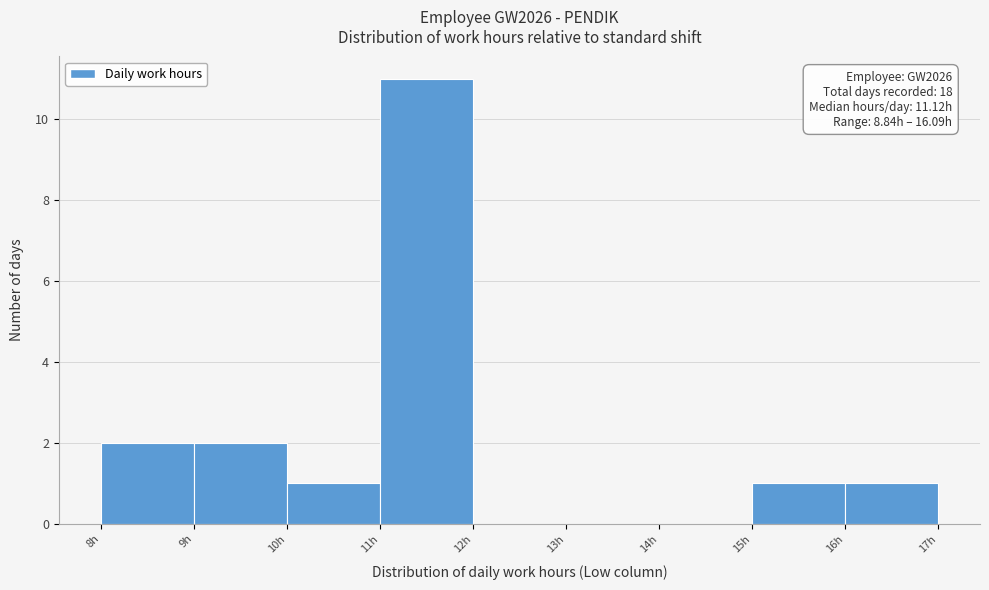

Over which range of the x-axis is the bar tallest?

11 to 12